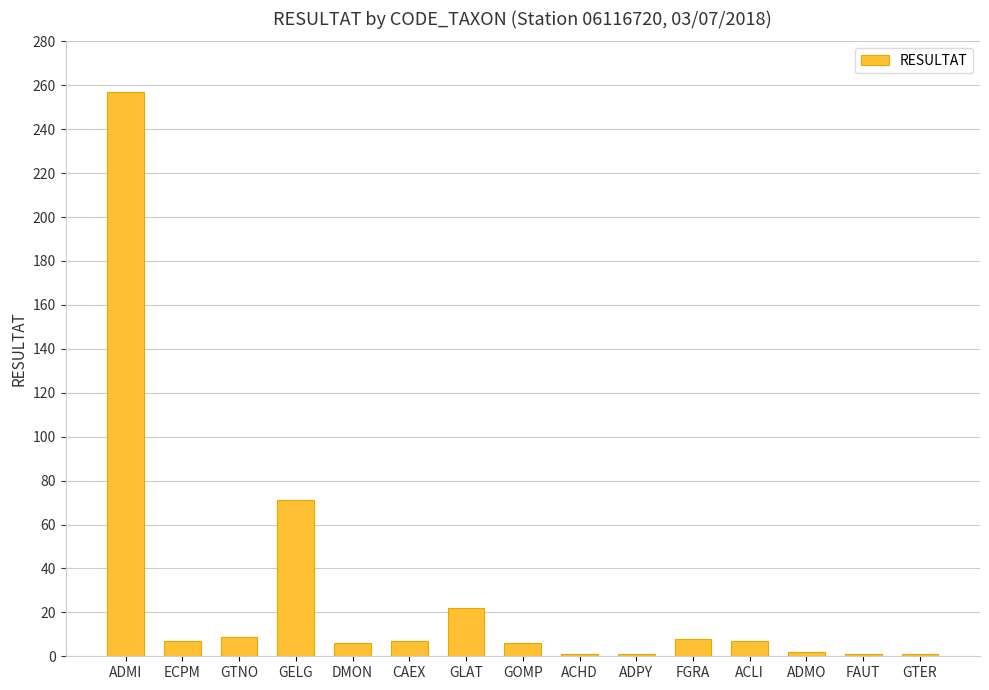

What is the ratio of the value at FGRA to the value at GELG?

0.1